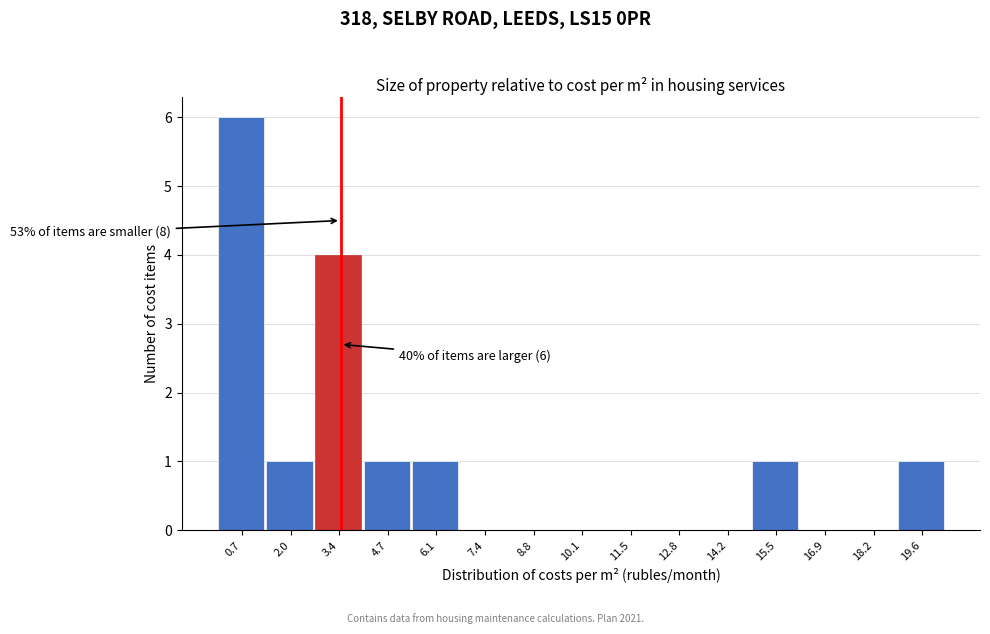

Which range on the x-axis has the tallest bar?

0.0 to 1.4